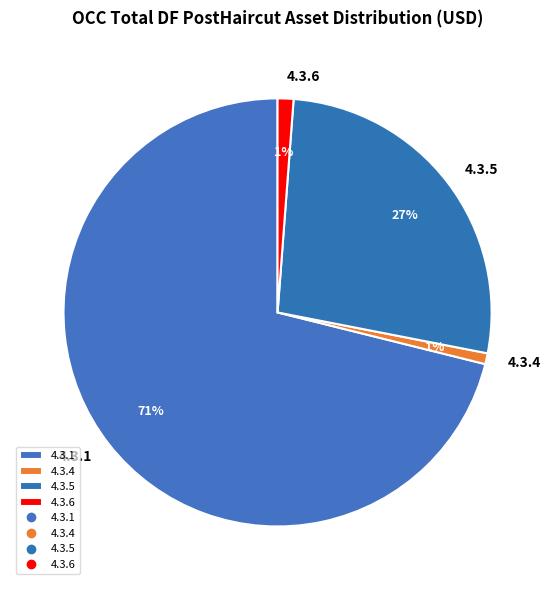

Is the sum of 4.3.6 and 4.3.5 greater than half?

No